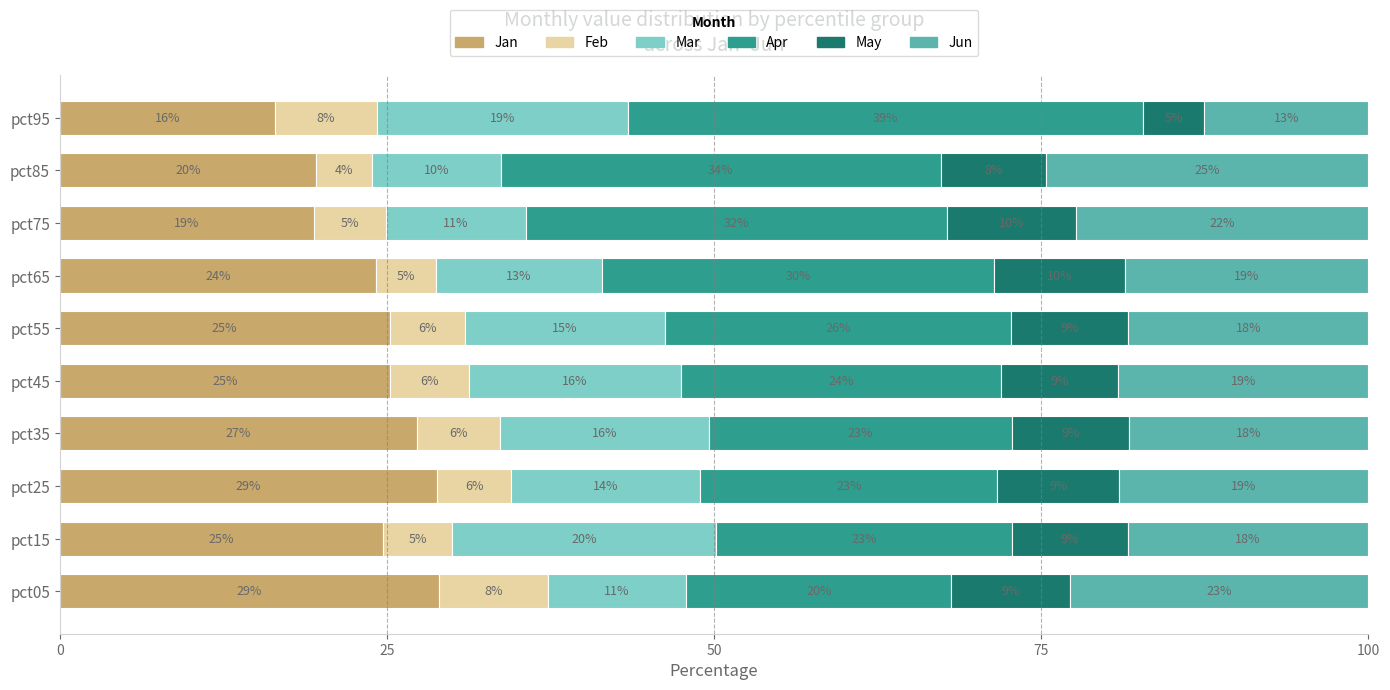

What is the difference between the maximum and minimum values in the Mar series?

10.3